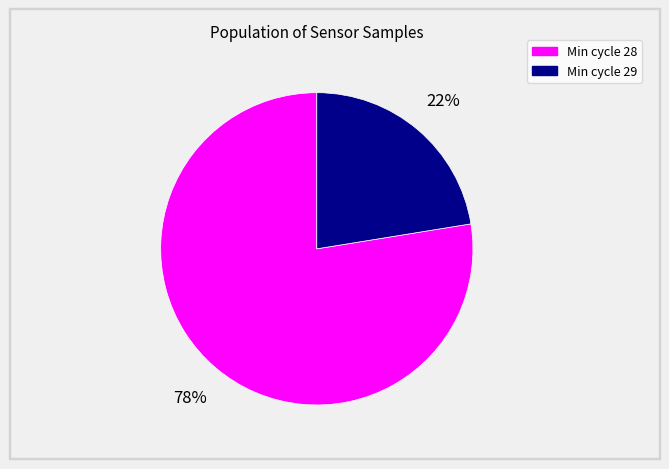

Approximately how many times larger is the value at Min cycle 28 compared to Min cycle 29?

3.5